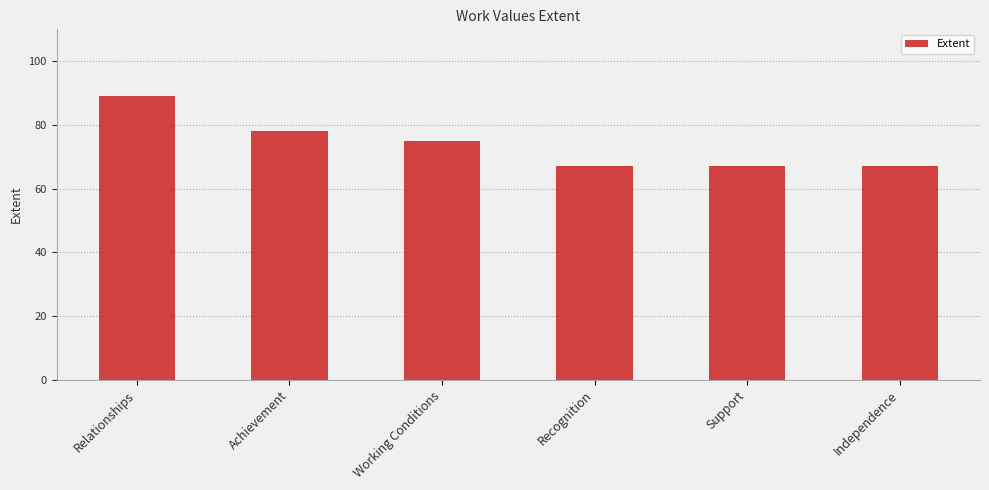

How many distinct data groups are displayed?

1